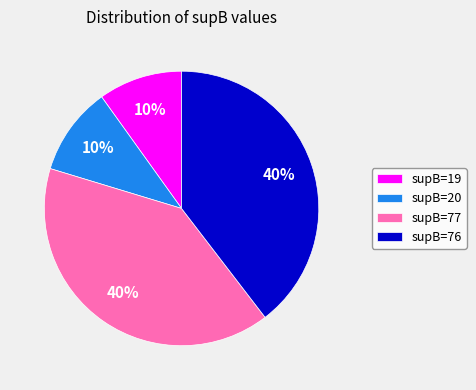

How many segments does this pie chart have?

4